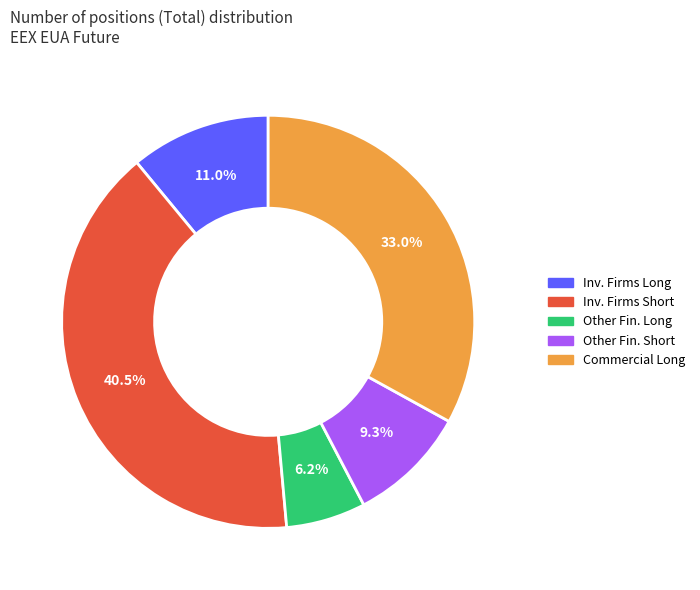

Does Other Fin. Short account for over 50% of the chart?

No